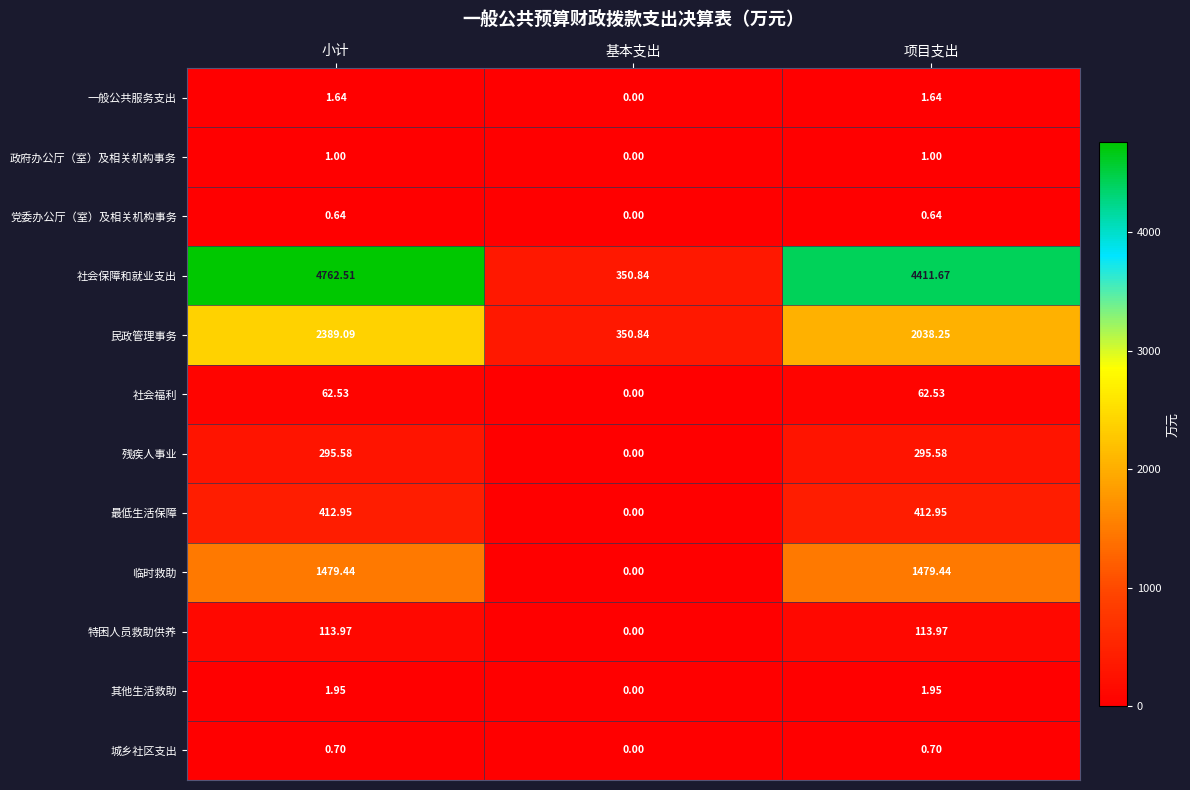

Between 小计 and 基本支出, which series saw the biggest shift?

社会保障和就业支出